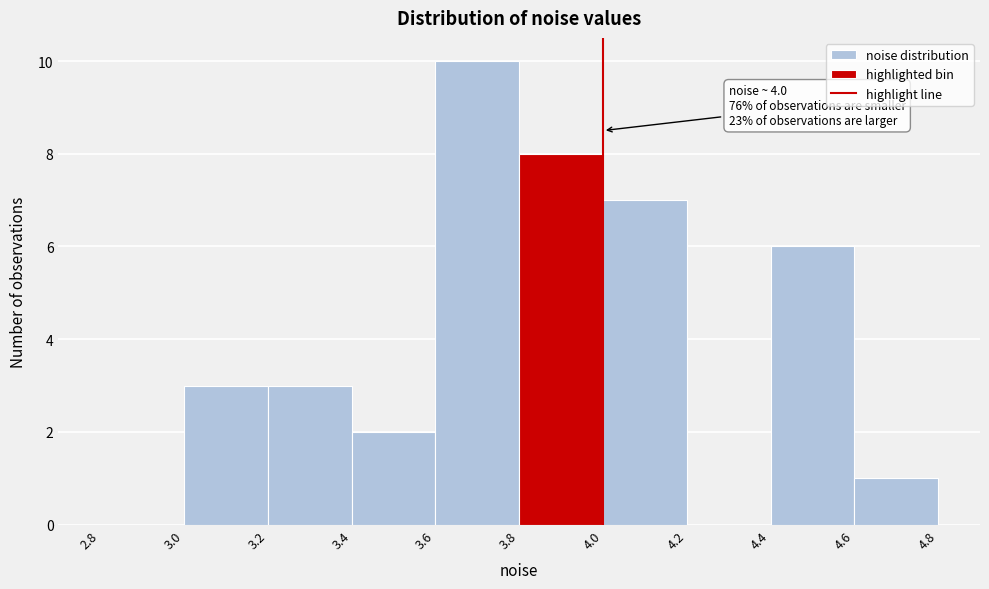

Over which range of the x-axis is the bar tallest?

3.6 to 3.8